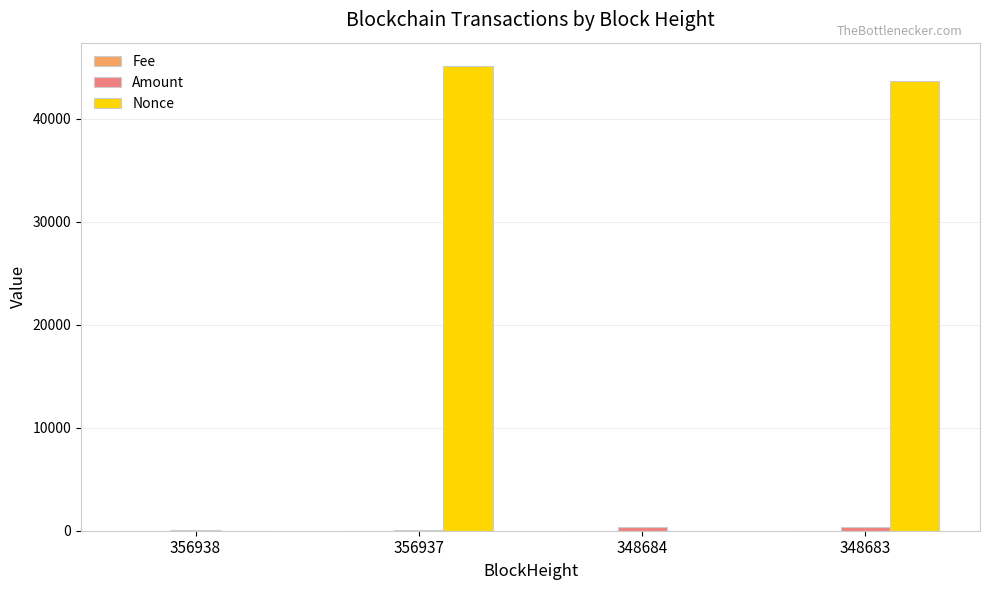

Which series has the largest total across all categories?

Nonce